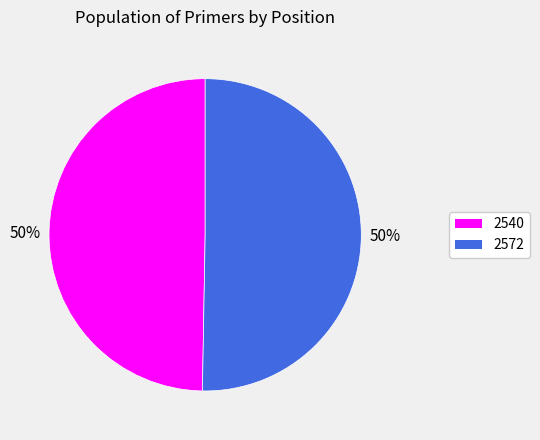

True or false: 2572 accounts for 58% of the total.

False